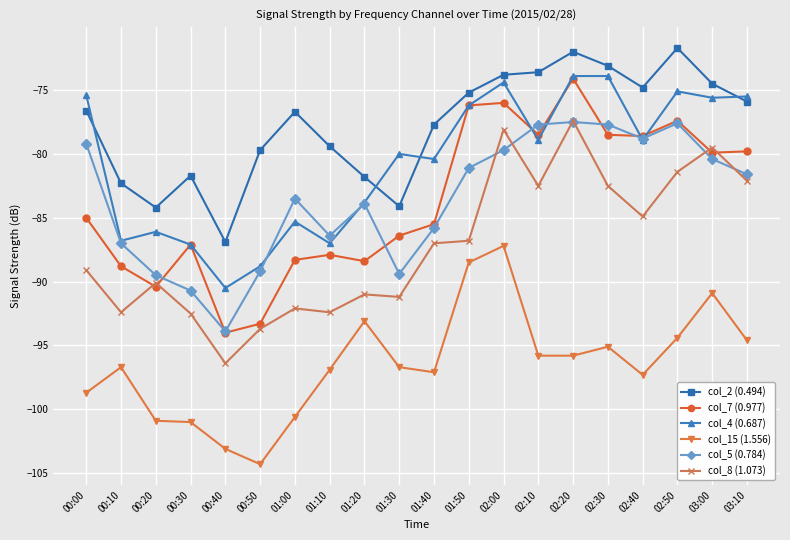

The value of col_2 (0.494) at 01:40 is -21.2. True or false?

False